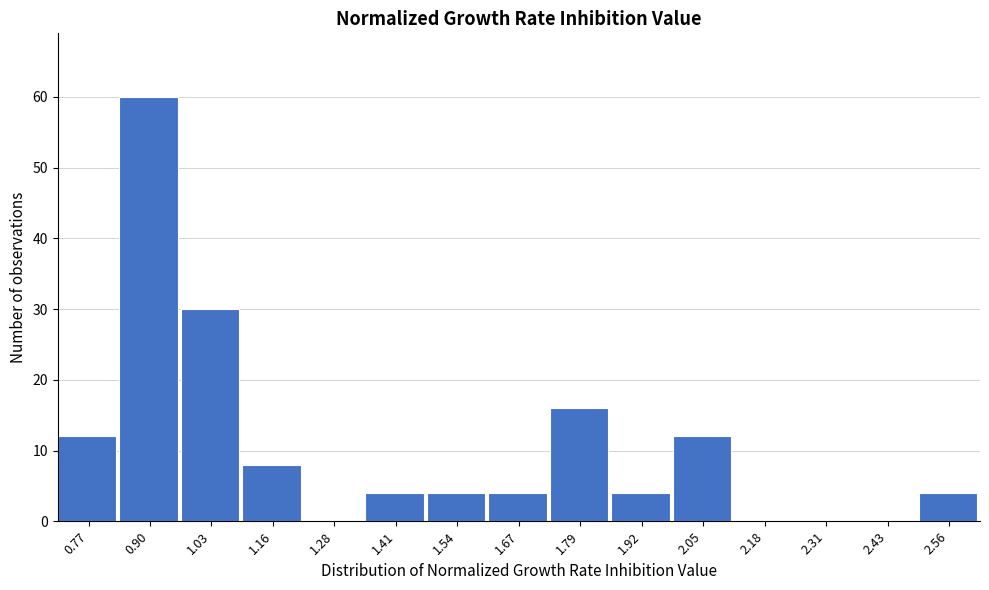

Reading left to right, list every bar in this chart as the range it spans on the x-axis followed by its height. Neither the bar edges nor the heights are printed on the chart, so give them approximately, as read against the axes.

0.70 to 0.84: 12
0.84 to 0.96: 60
0.96 to 1.10: 30
1.10 to 1.22: 8
1.22 to 1.34: 0
1.34 to 1.48: 4
1.48 to 1.60: 4
1.60 to 1.74: 4
1.74 to 1.86: 16
1.86 to 1.98: 4
1.98 to 2.12: 12
2.12 to 2.24: 0
2.24 to 2.38: 0
2.38 to 2.50: 0
2.50 to 2.62: 4